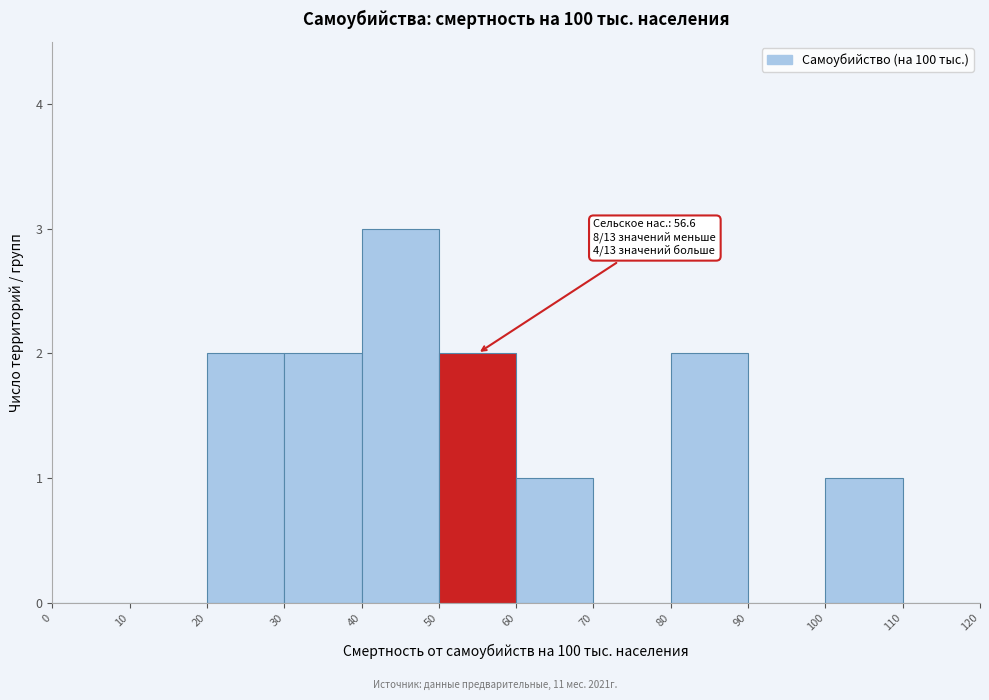

Over which range of the x-axis is the bar tallest?

40 to 50